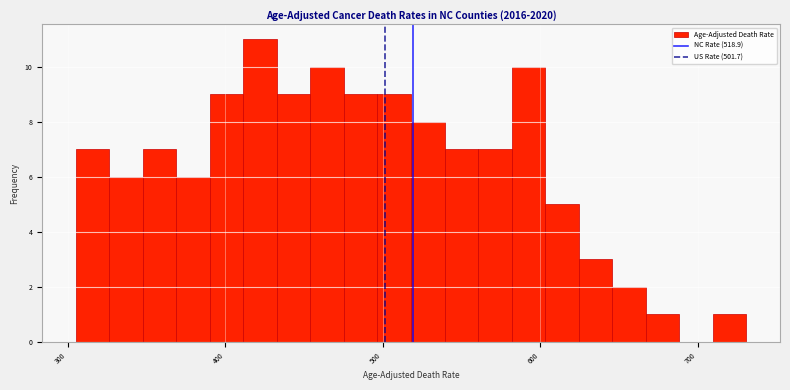

Around what value on the x-axis is the tallest bar? Give the approximate position of its centre, as read against the axis.

420